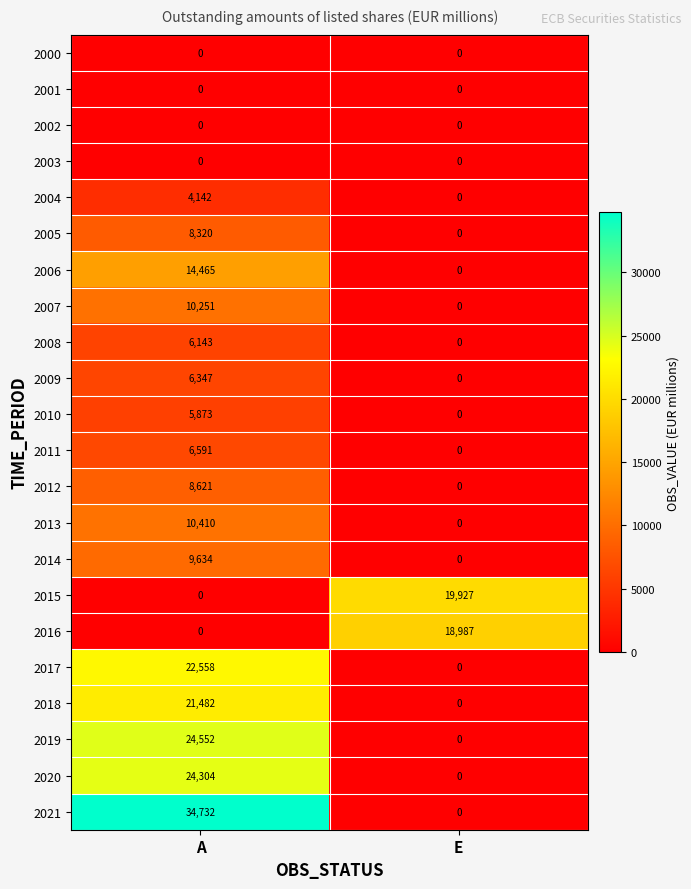

How many distinct data groups are displayed?

22